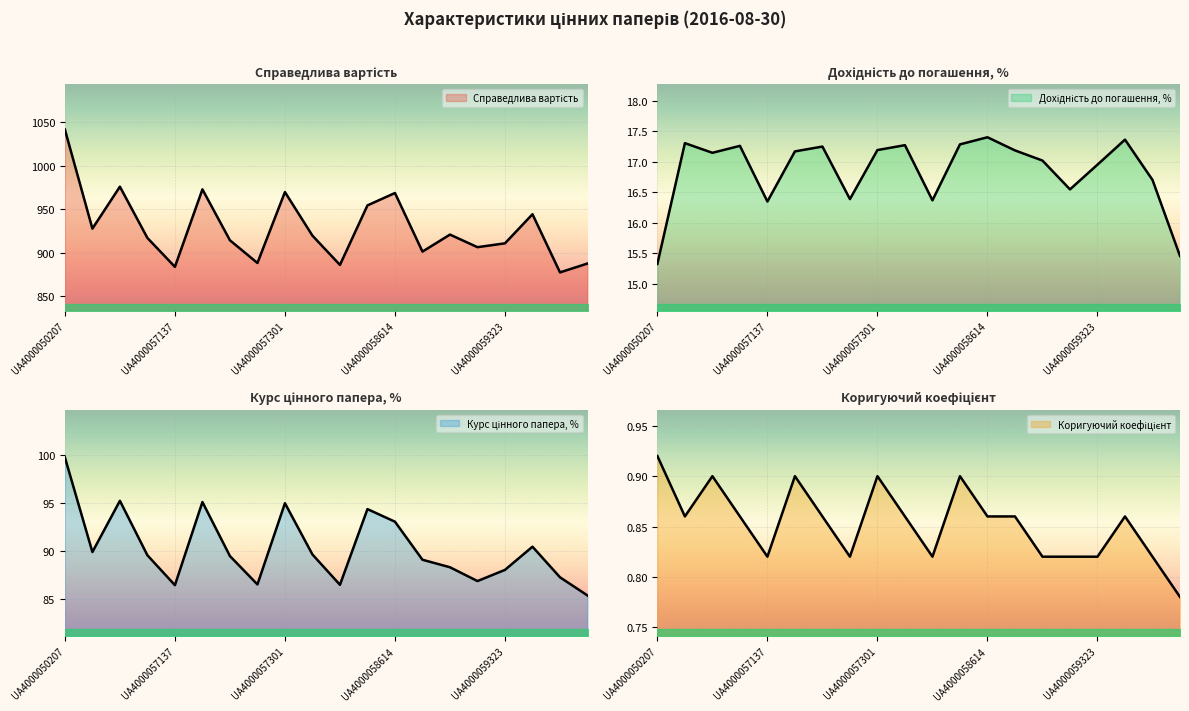

What is the sum of all Дохідність до погашення, % values?

336.9